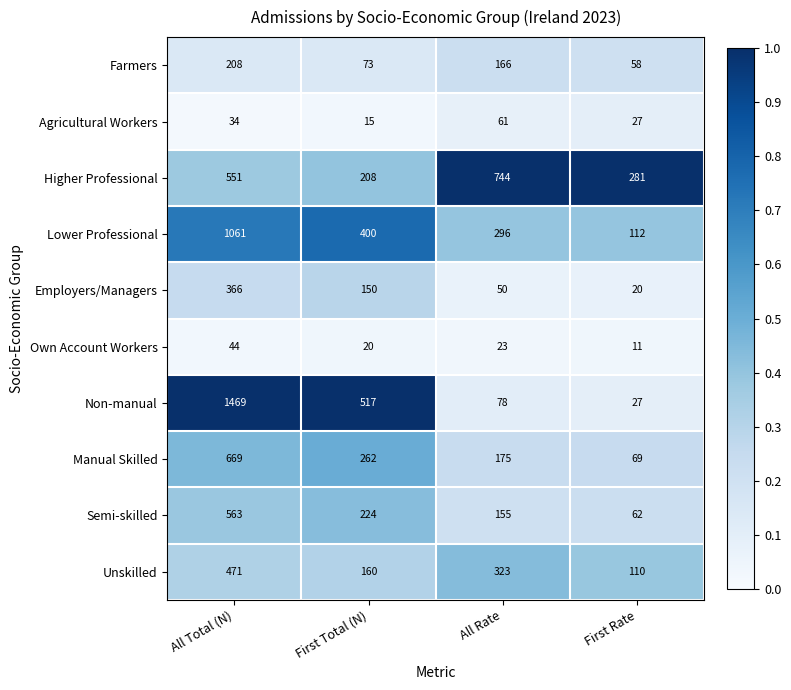

Rank the series by their maximum value, from lowest to highest.

Own Account Workers, Agricultural Workers, Farmers, Employers/Managers, Unskilled, Semi-skilled, Manual Skilled, Higher Professional, Lower Professional, Non-manual